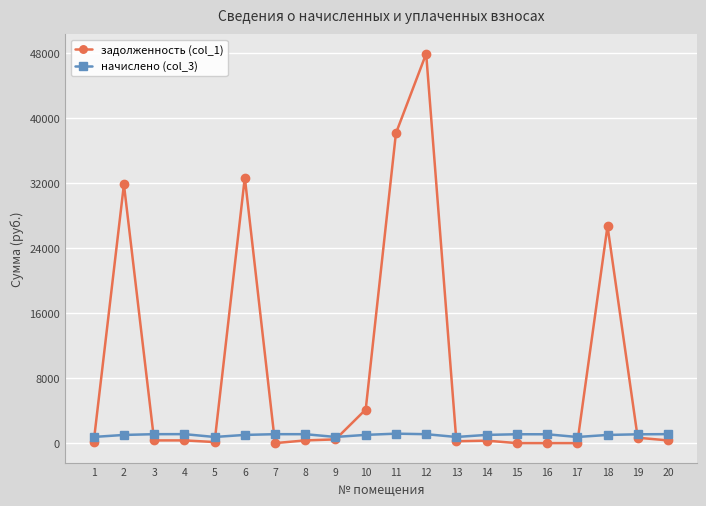

At which label does начислено (col_3) first exceed 1084?

3